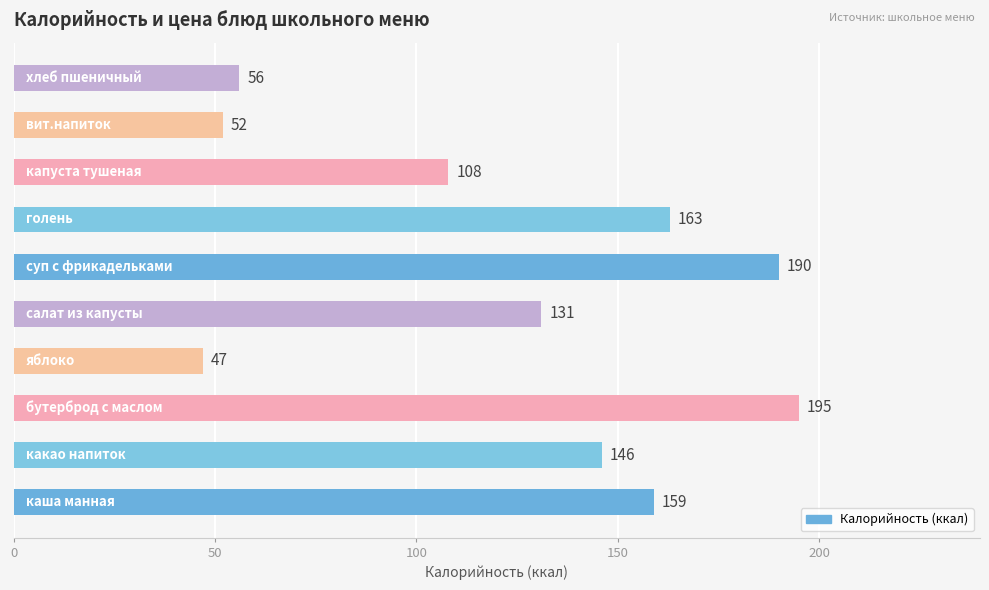

What is the difference between the second highest and minimum values?

143